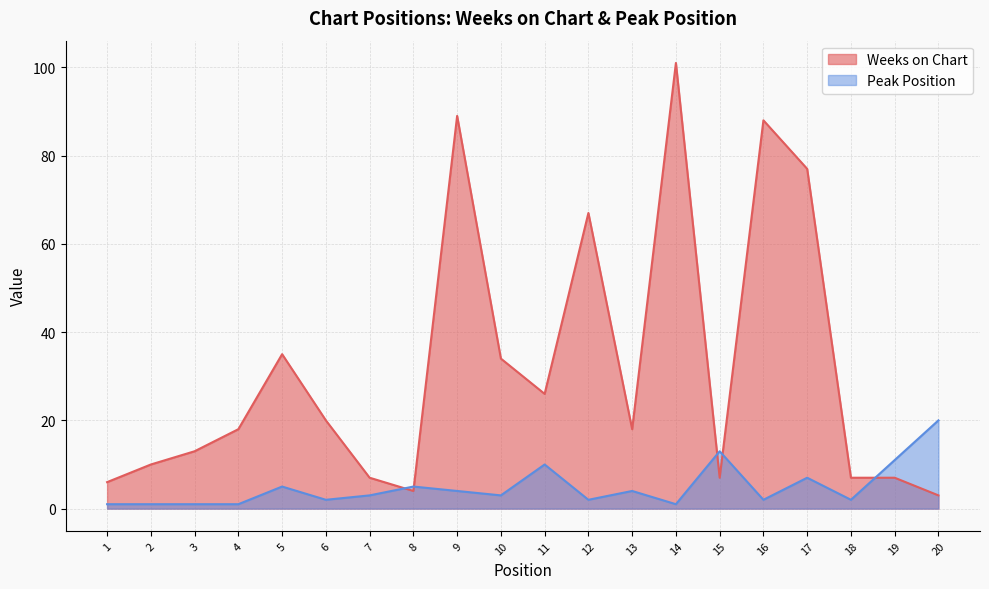

Reading left to right, extract all data points from this chart.

Weeks on Chart: 1=6	2=10	3=13	4=18	5=35	6=20	7=7	8=4	9=89	10=34	11=26	12=67	13=18	14=101	15=7	16=88	17=77	18=7	19=7	20=3
Peak Position: 1=1	2=1	3=1	4=1	5=5	6=2	7=3	8=5	9=4	10=3	11=10	12=2	13=4	14=1	15=13	16=2	17=7	18=2	19=11	20=20